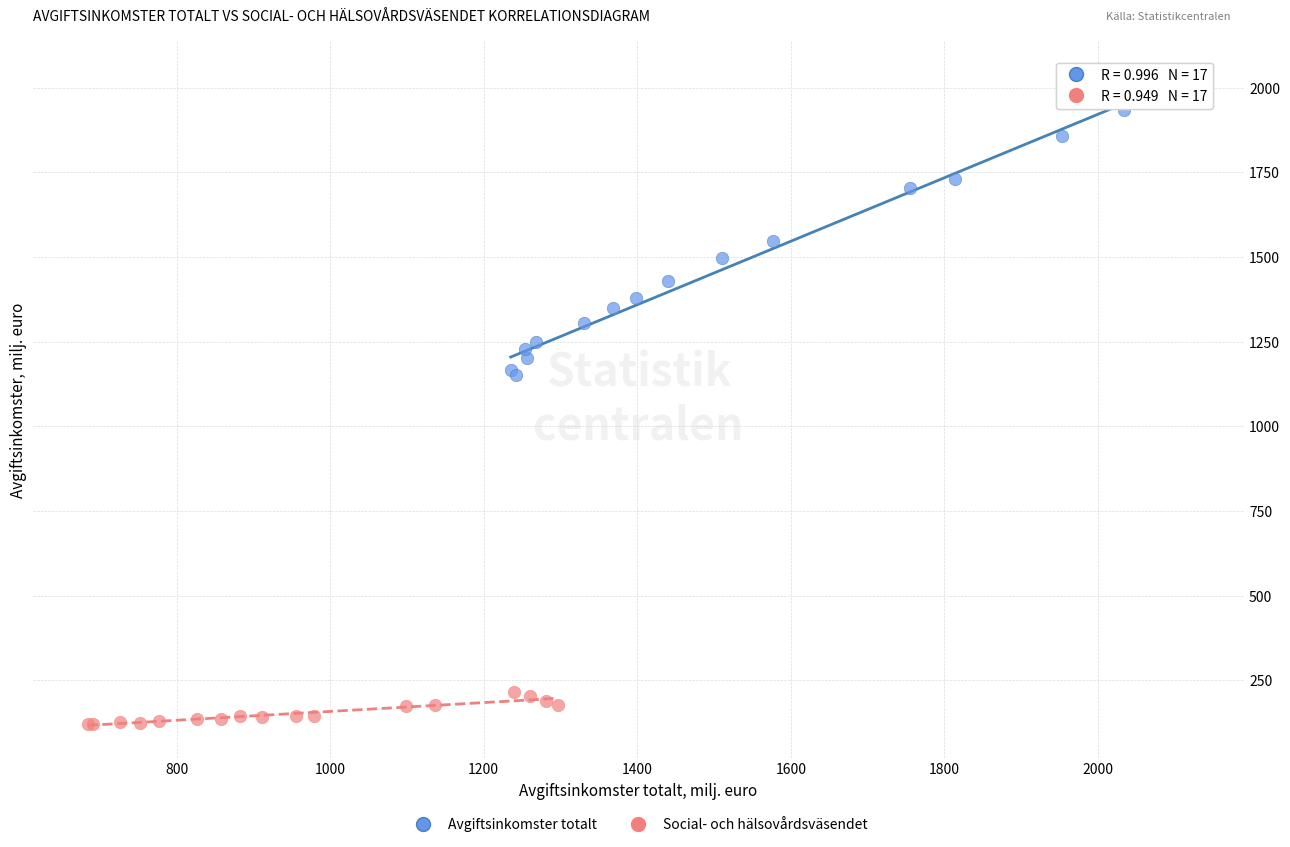

Which series has the largest Y range (max minus min)?

Avgiftsinkomster totalt